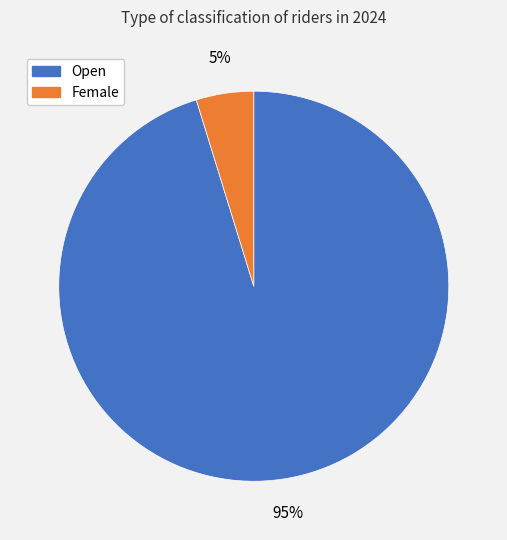

Does any single category account for the majority?

Yes